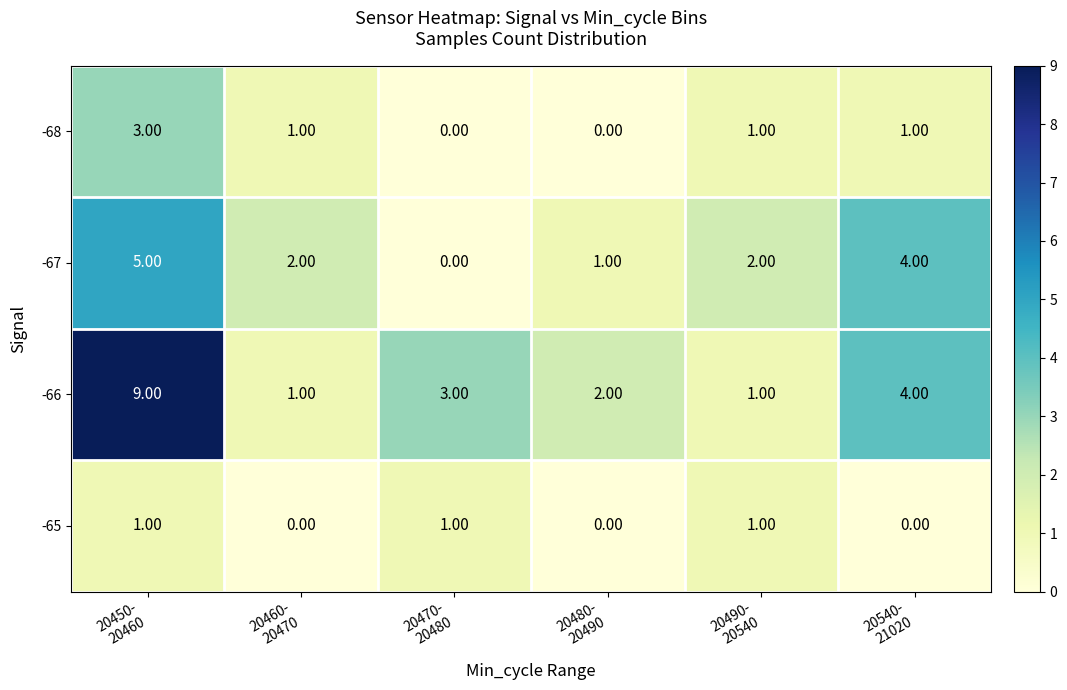

What is the spread (max minus min) of values at 20470-
20480?

3